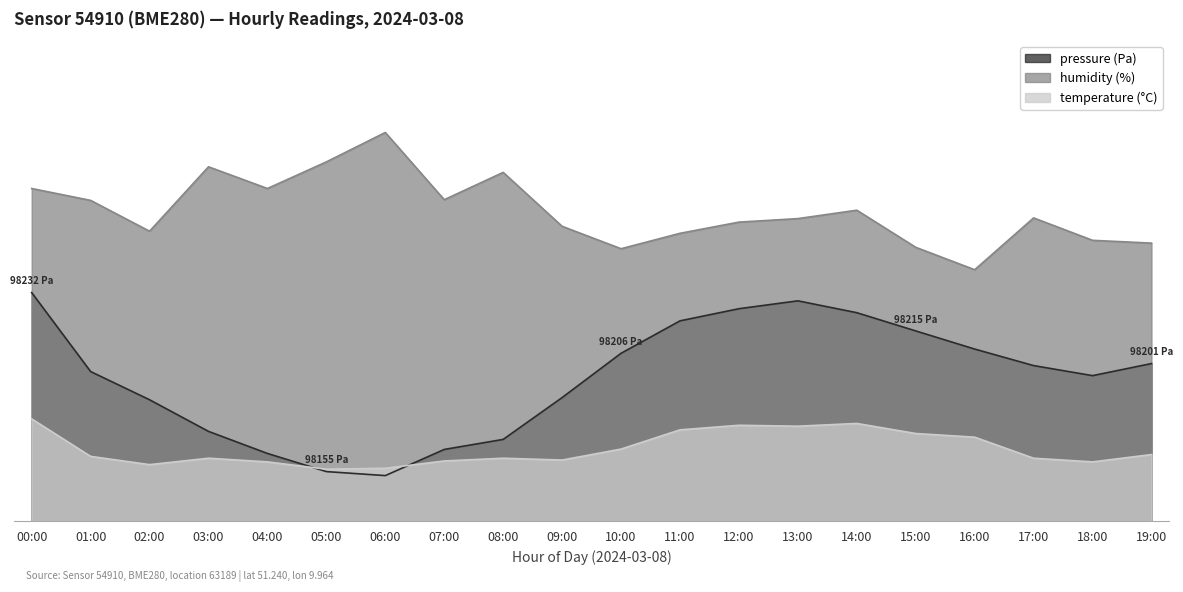

Where is humidity nearest to the value 70?

01:00